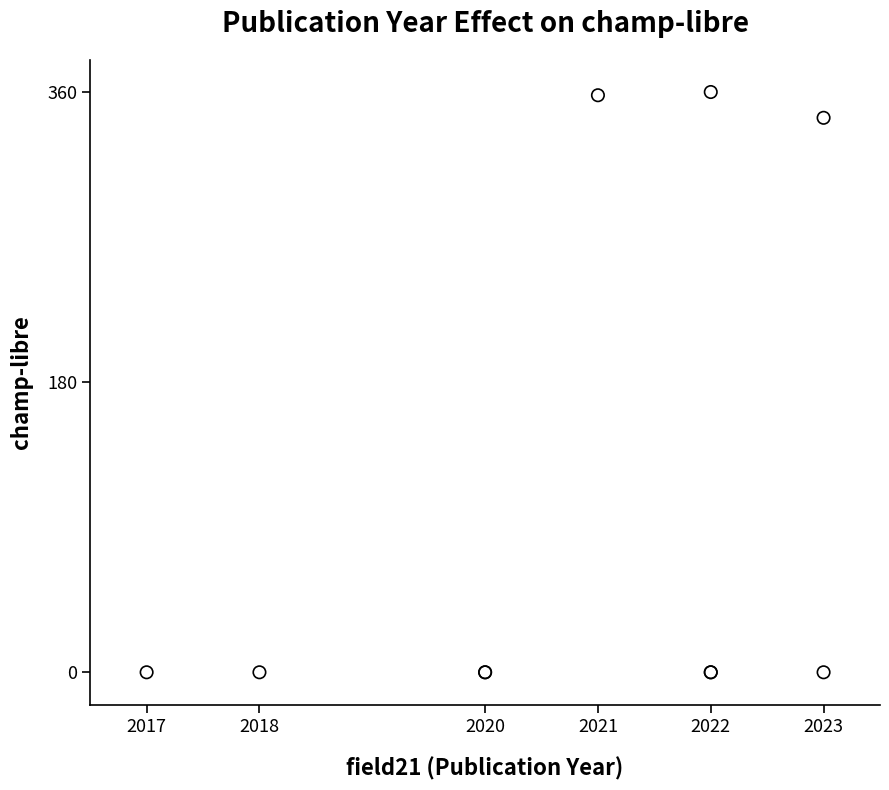

What Y value in the scatter plot is closest to 180?

344